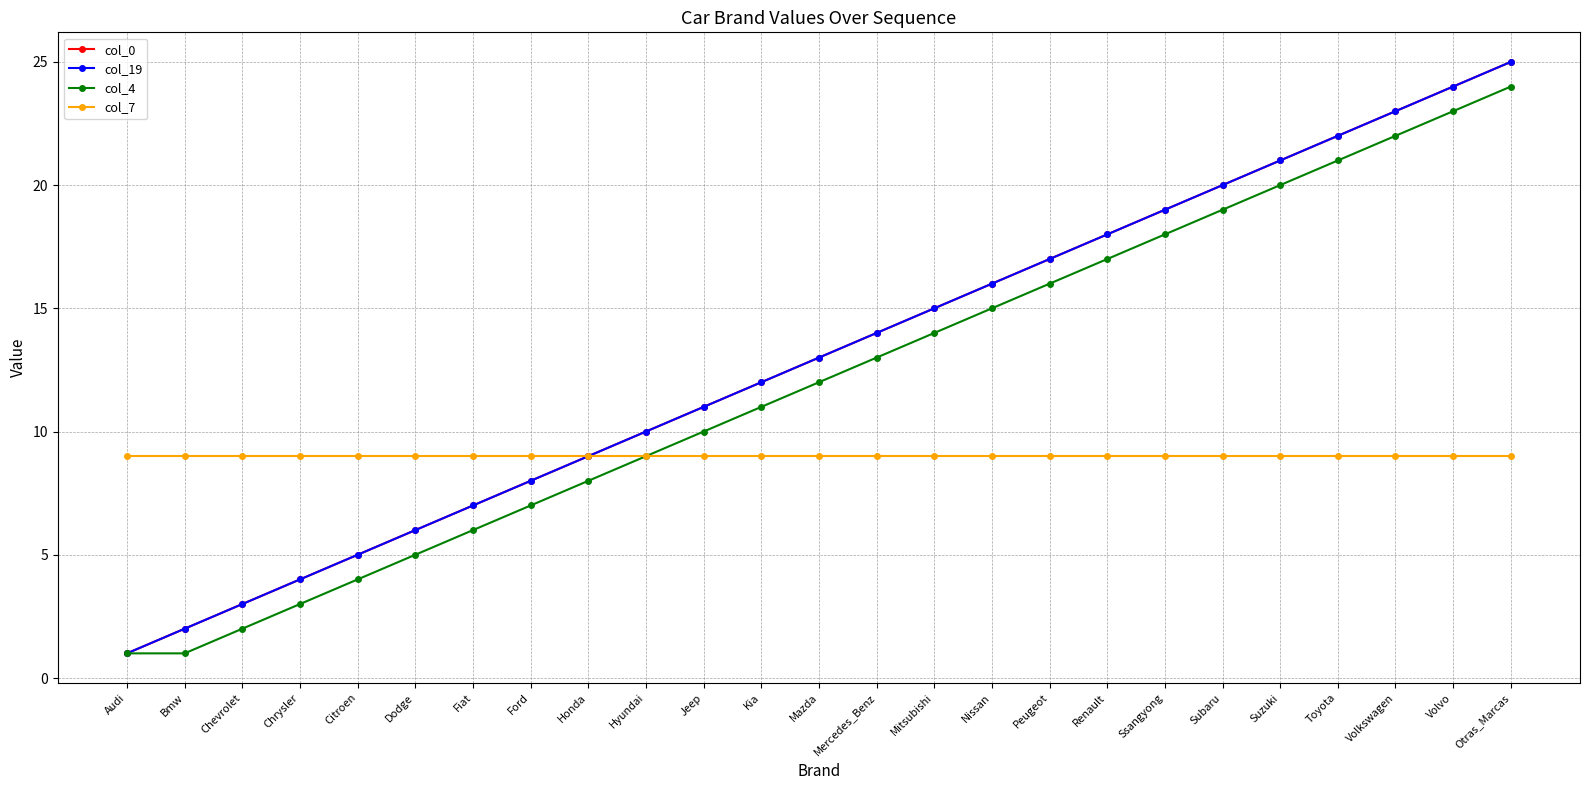

True or false: col_7 and col_19 intersect in this chart.

False